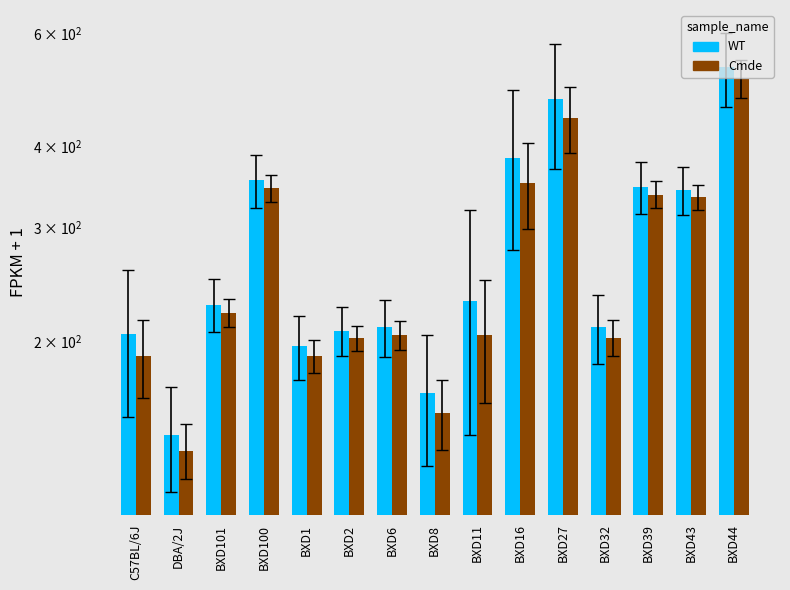

Which label corresponds to the largest value in the chart?

BXD44